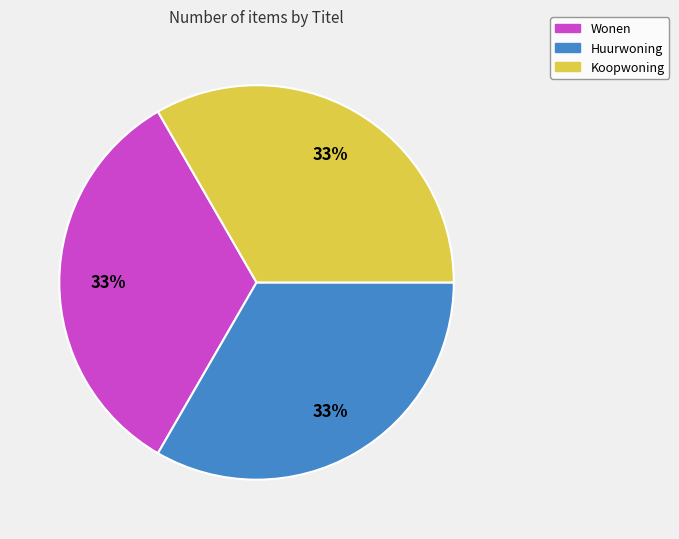

Combined, do Koopwoning and Wonen account for over 50%?

Yes